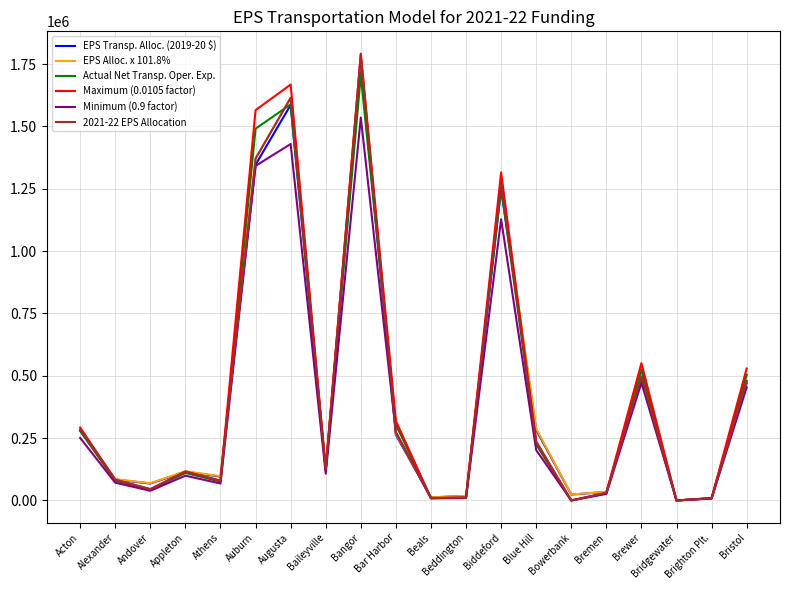

Which series changed the most between Andover and Biddeford?

Maximum (0.0105 factor)